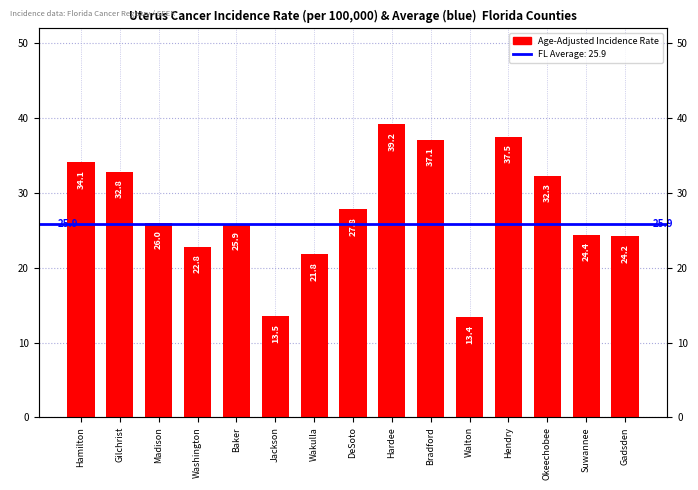

What is the difference between the maximum and minimum values?

25.8